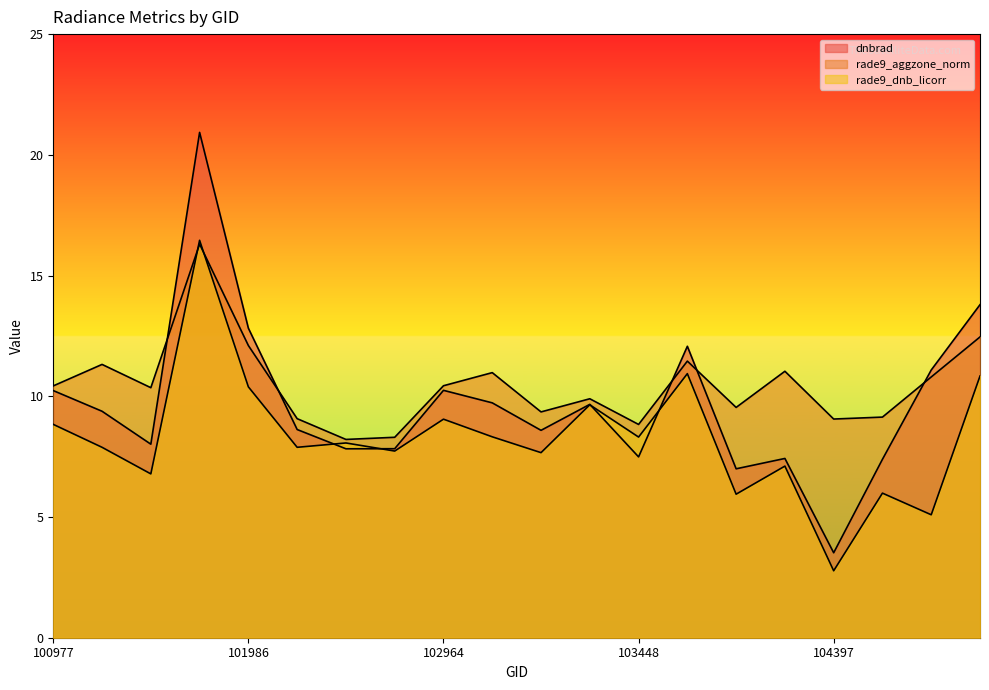

What is the difference between the highest and lowest values at 103686?

3.6